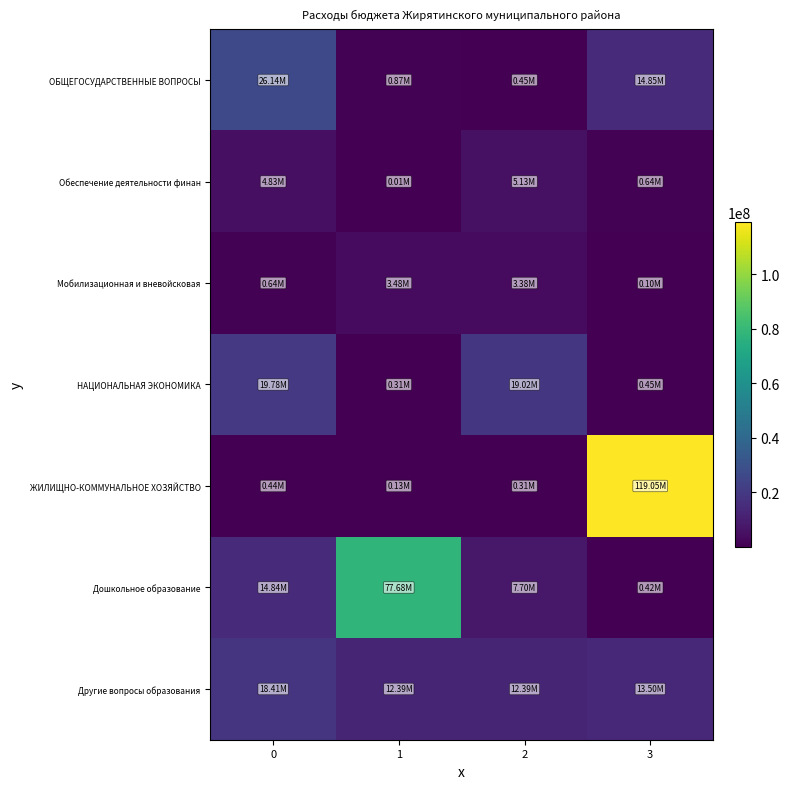

Rank the series by their maximum value, from highest to lowest.

ЖИЛИЩНО-КОММУНАЛЬНОЕ ХОЗЯЙСТВО, Дошкольное образование, ОБЩЕГОСУДАРСТВЕННЫЕ ВОПРОСЫ, НАЦИОНАЛЬНАЯ ЭКОНОМИКА, Другие вопросы образования, Обеспечение деятельности финан, Мобилизационная и вневойсковая